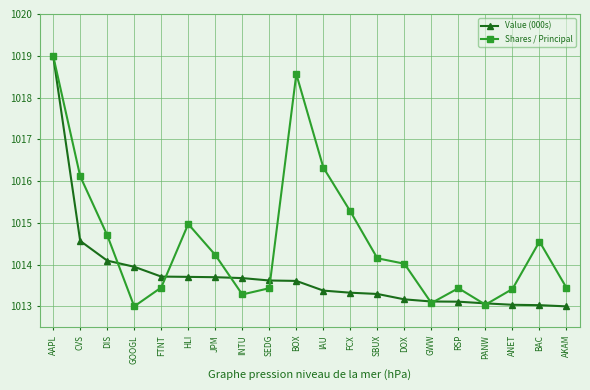

What is the sum of the Shares / Principal values at FCX and ANET?

2028.7